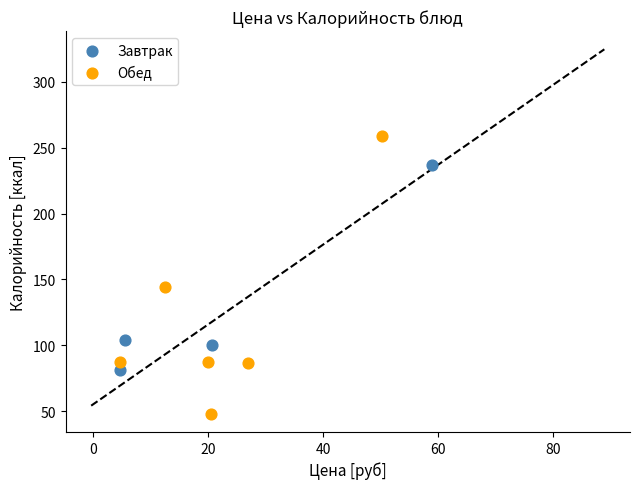

What are all the series names shown in the legend?

Завтрак, Обед